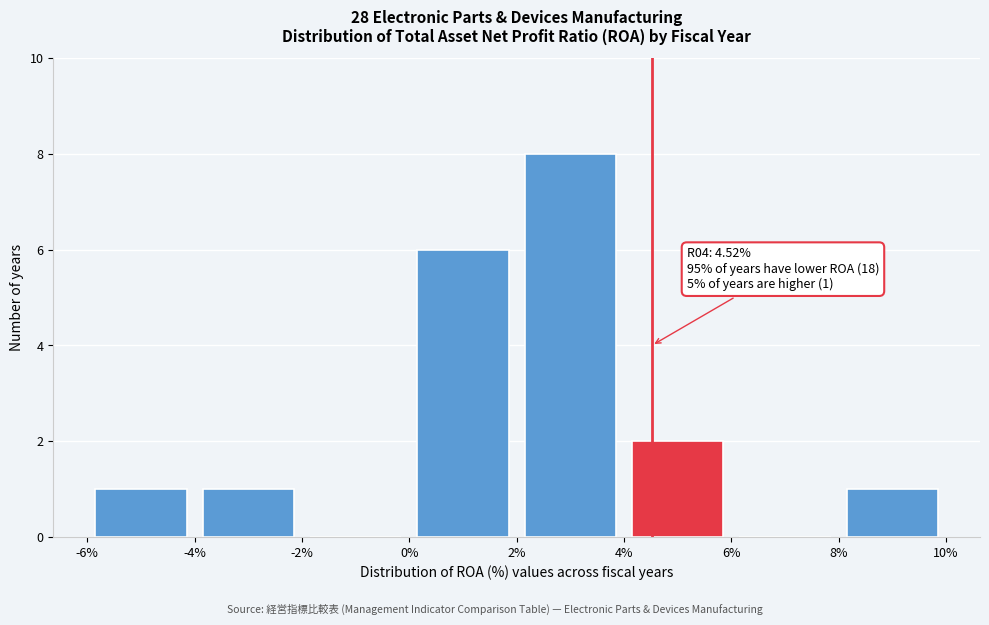

Which range on the x-axis has the tallest bar?

2% to 4%